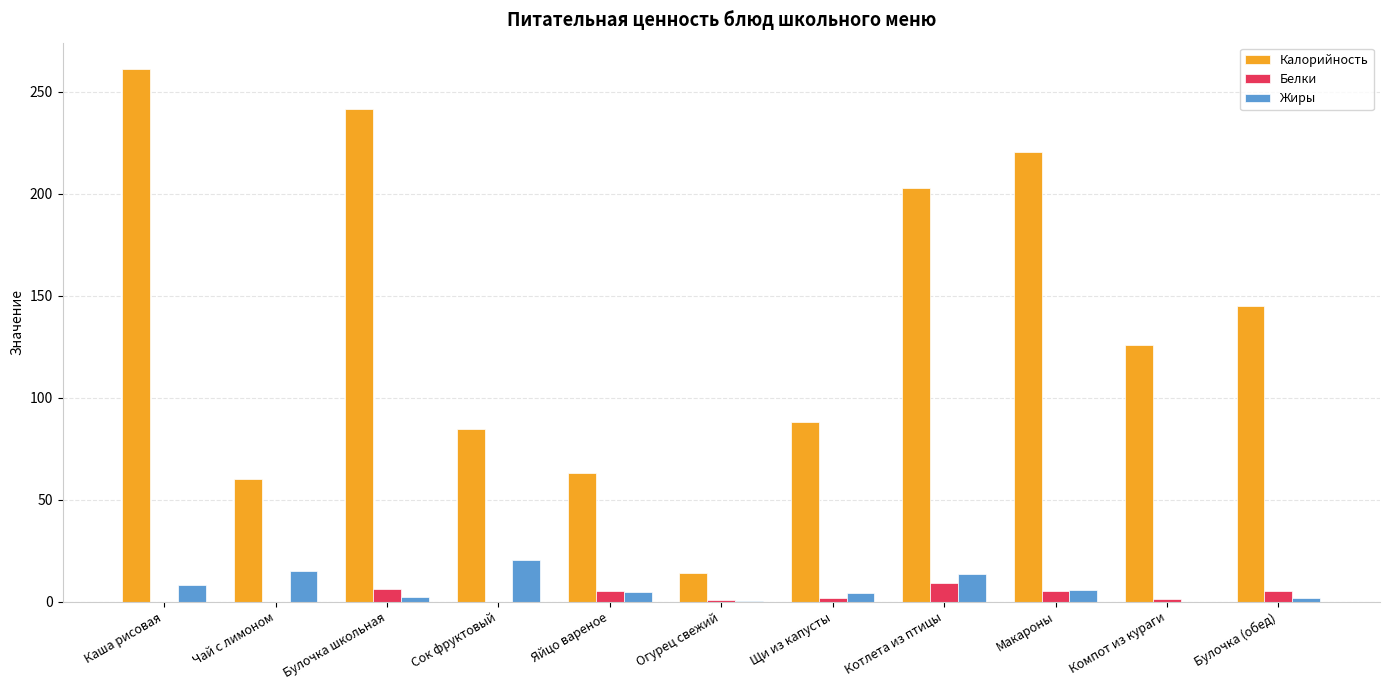

What is the sum of all Белки values?

34.5